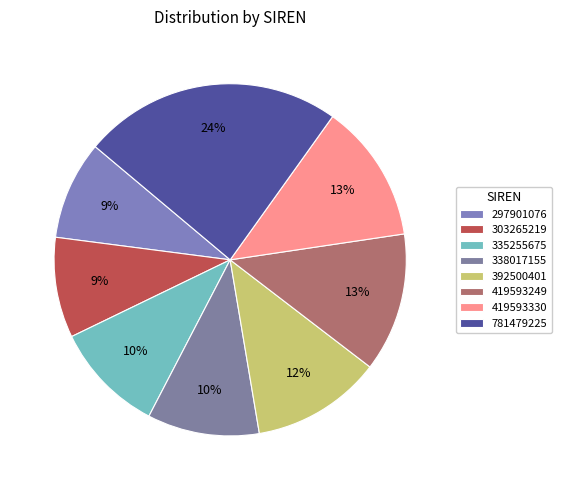

How many slices are in this pie chart?

8